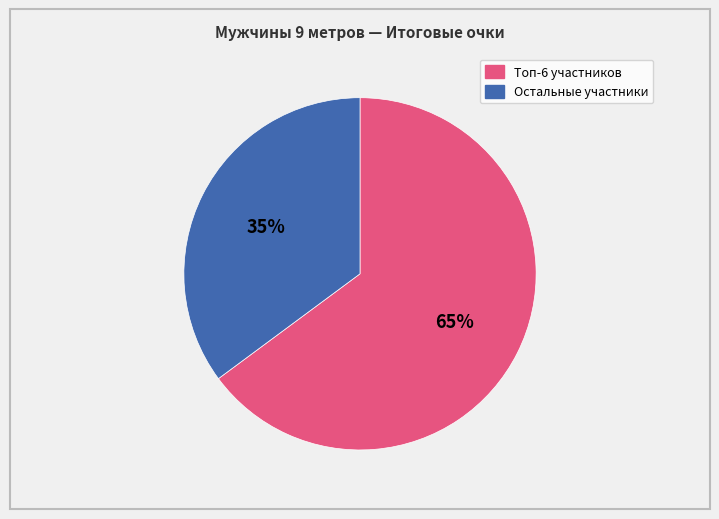

Is there any slice that represents more than half of the pie?

Yes